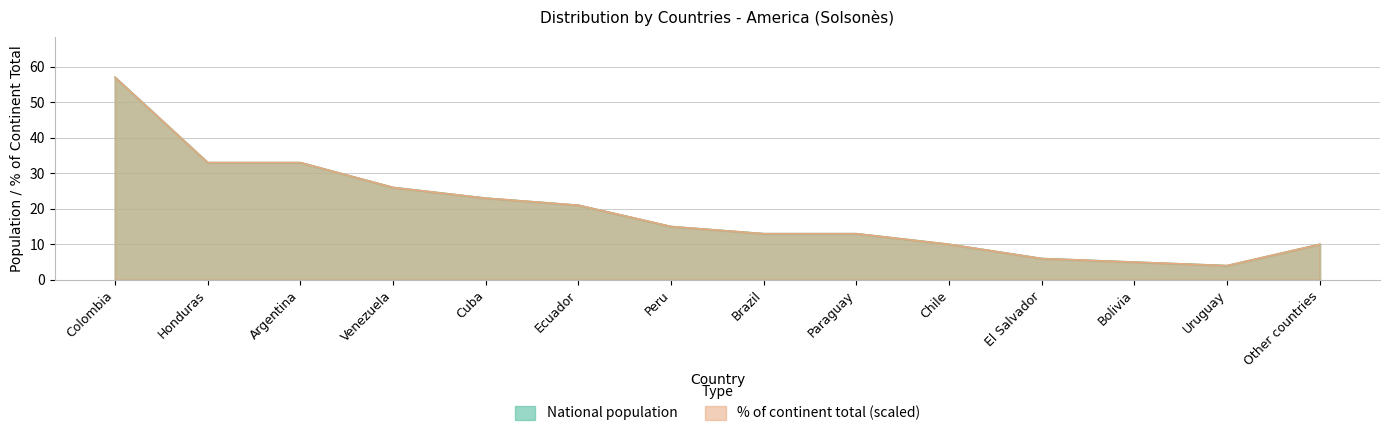

What position from the left is Colombia?

1